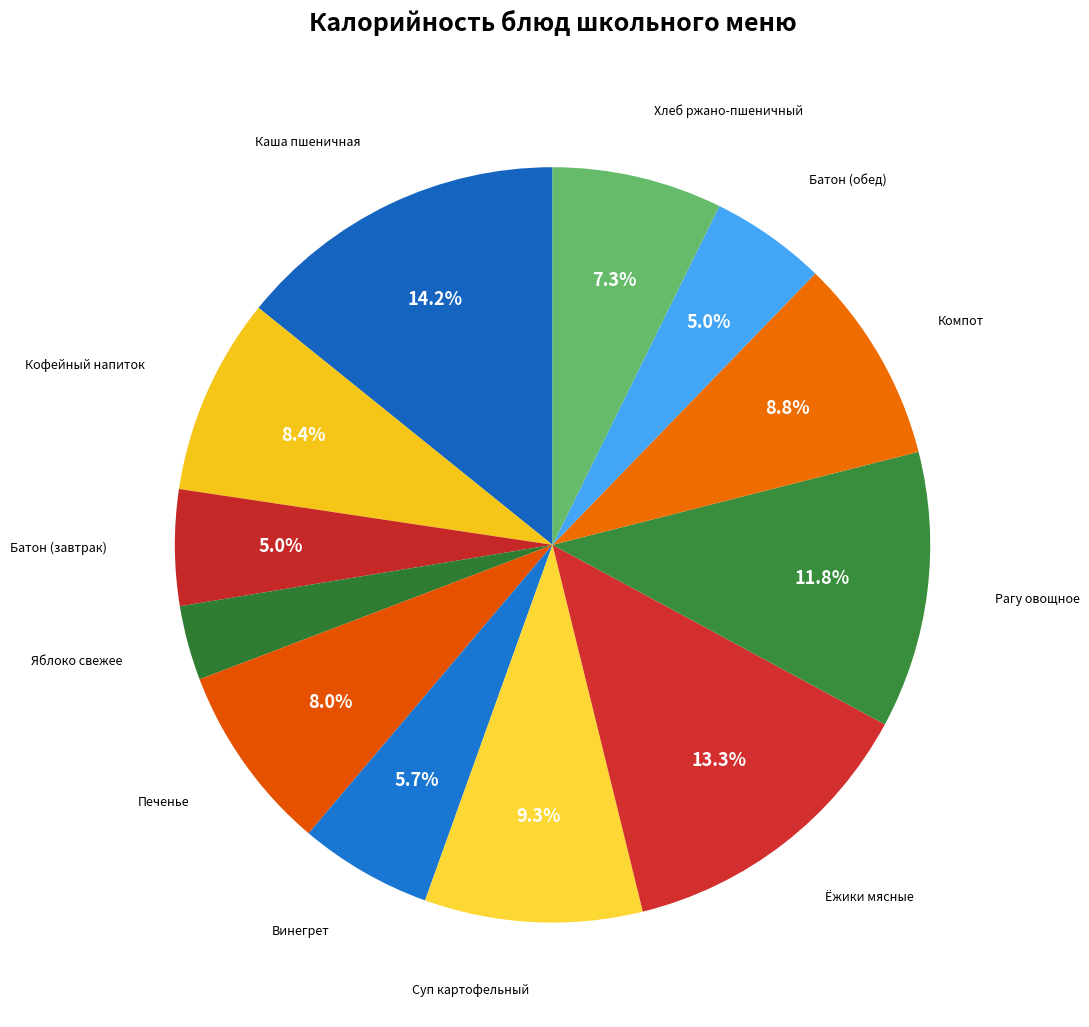

How many segments does this pie chart have?

12